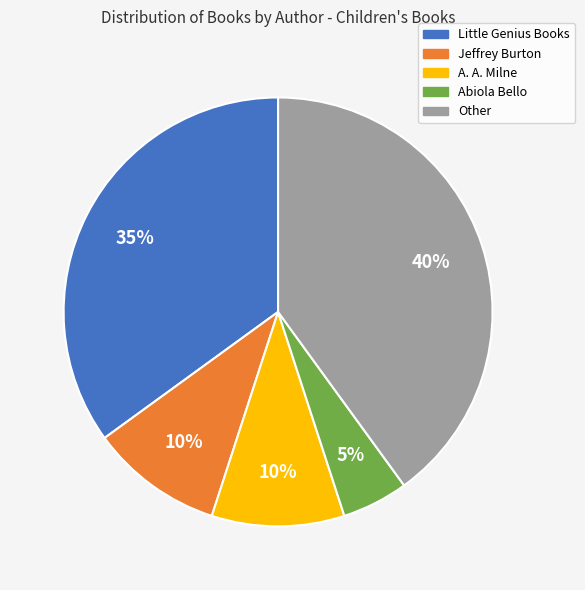

Approximately how many times larger is the value at Jeffrey Burton compared to A. A. Milne?

1.0